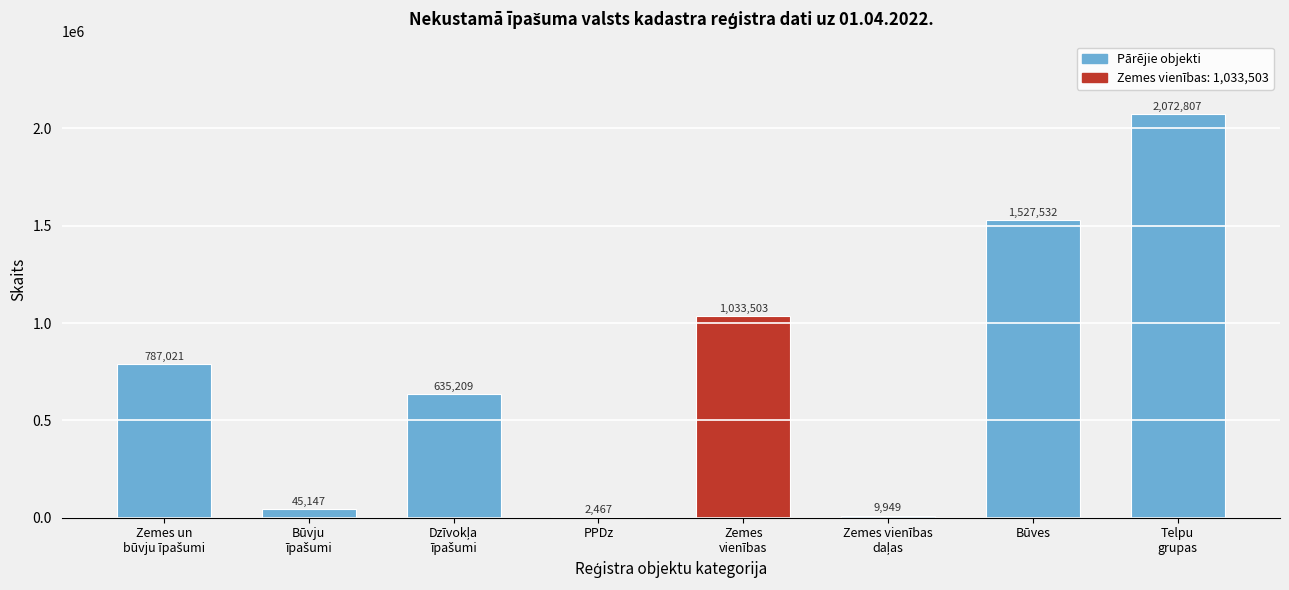

True or false: the data shows 1527532 at Būves.

True